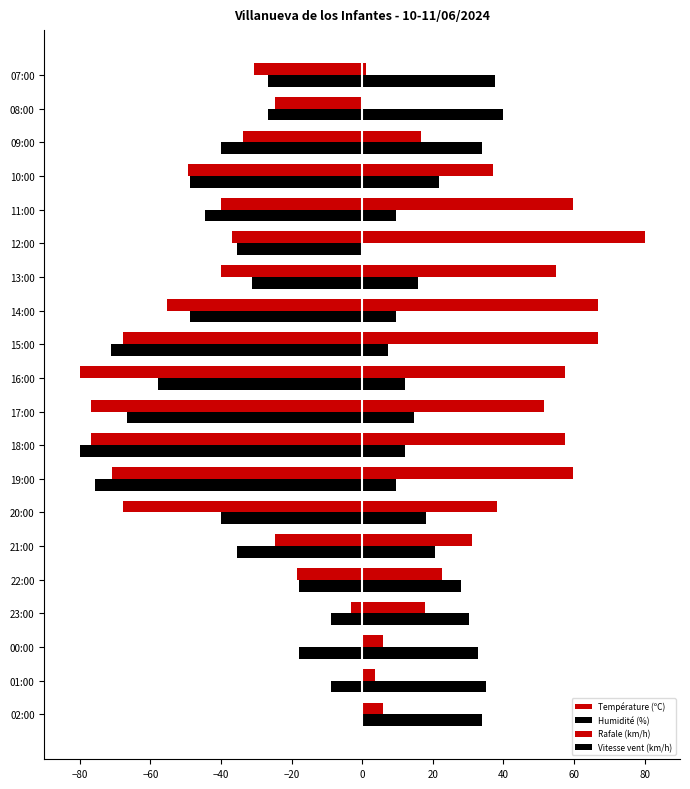

Reading right to left, what are all the values shown in this chart?

Température (ºC): 1.2	0.0	16.7	37.0	59.7	80.0	54.9	66.9	66.9	57.3	51.3	57.3	59.7	38.2	31.0	22.7	17.9	6.0	3.6	6.0
Humidité (%): 37.6	40.0	33.9	21.8	9.7	0.0	15.8	9.7	7.3	12.1	14.5	12.1	9.7	18.2	20.6	27.9	30.3	32.7	35.2	33.9
Rafale (km/h): -30.8	-24.6	-33.8	-49.2	-40.0	-36.9	-40.0	-55.4	-67.7	-80.0	-76.9	-76.9	-70.8	-67.7	-24.6	-18.5	-3.1	0.0	0.0	0.0
Vitesse vent (km/h): -26.7	-26.7	-40.0	-48.9	-44.4	-35.6	-31.1	-48.9	-71.1	-57.8	-66.7	-80.0	-75.6	-40.0	-35.6	-17.8	-8.9	-17.8	-8.9	0.0